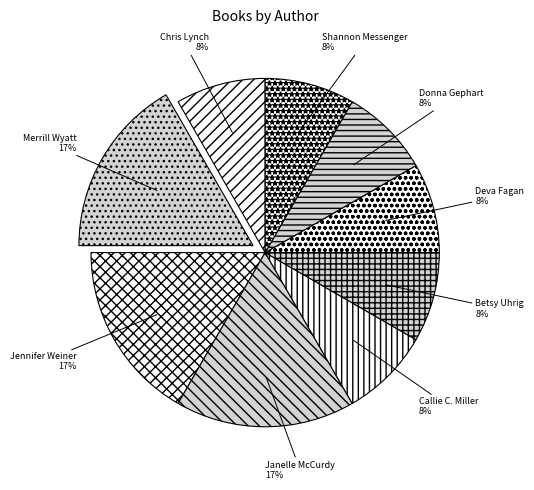

Approximately how many times larger is the value at Deva Fagan compared to Callie C. Miller?

1.0